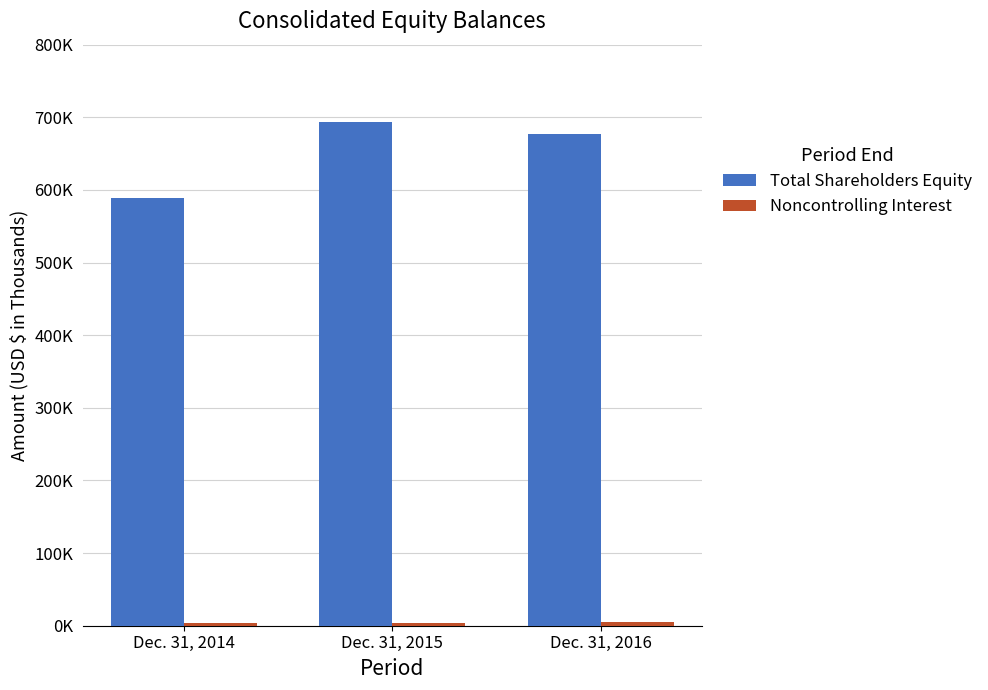

Are the bars grouped side by side (vs. stacked)?

Yes